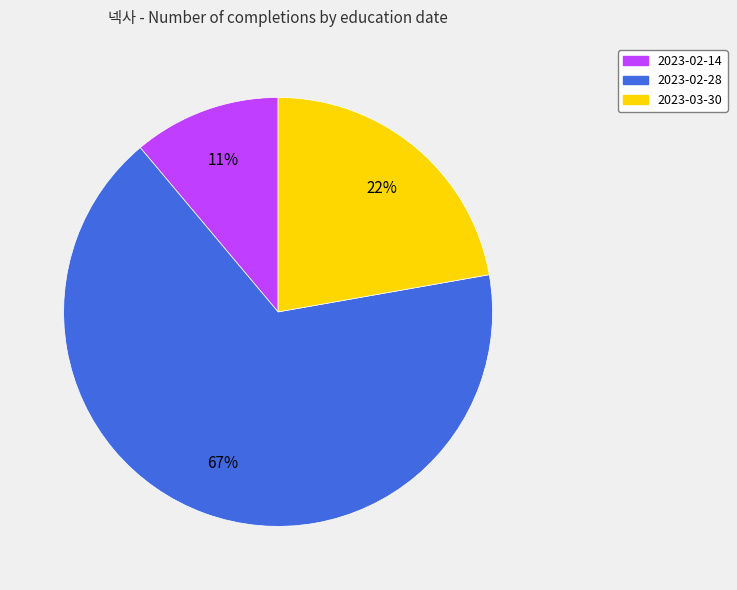

Which has a higher value, 2023-02-28 or 2023-02-14?

2023-02-28